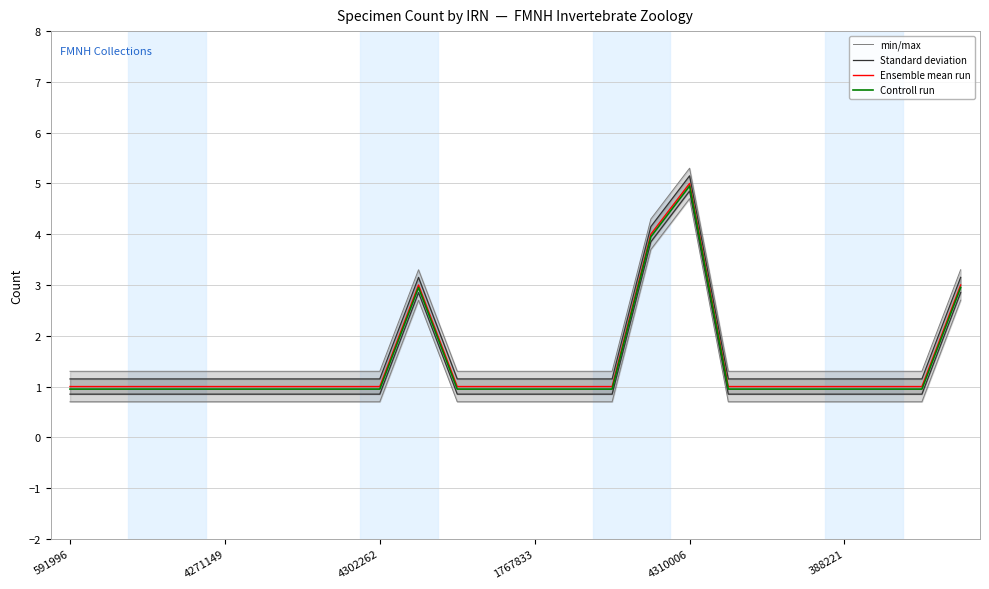

What is the maximum value for Ensemble mean run?

5.0